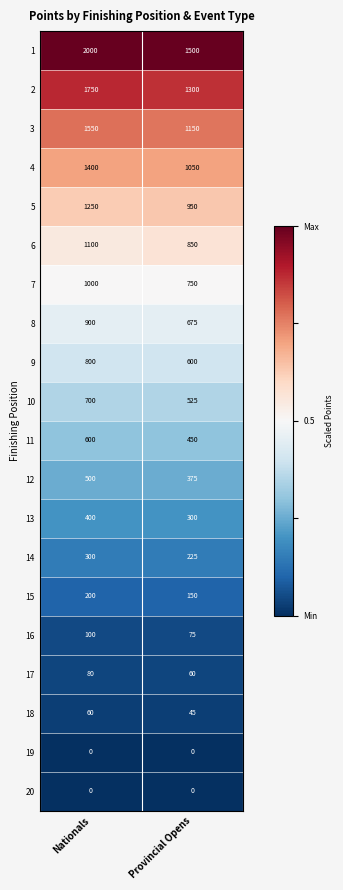

What value does the 1 series have at Provincial Opens?

1500